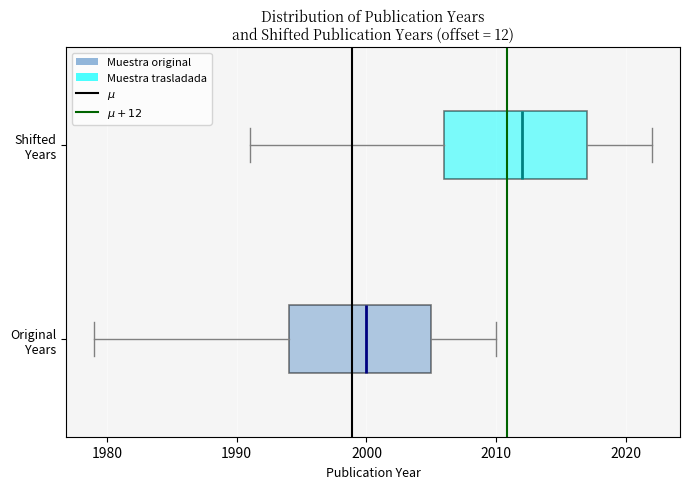

Where does the right whisker of the box for Shifted Years end on the x-axis? The values are not printed on the chart, so give them approximately, as read against the axis.

2022